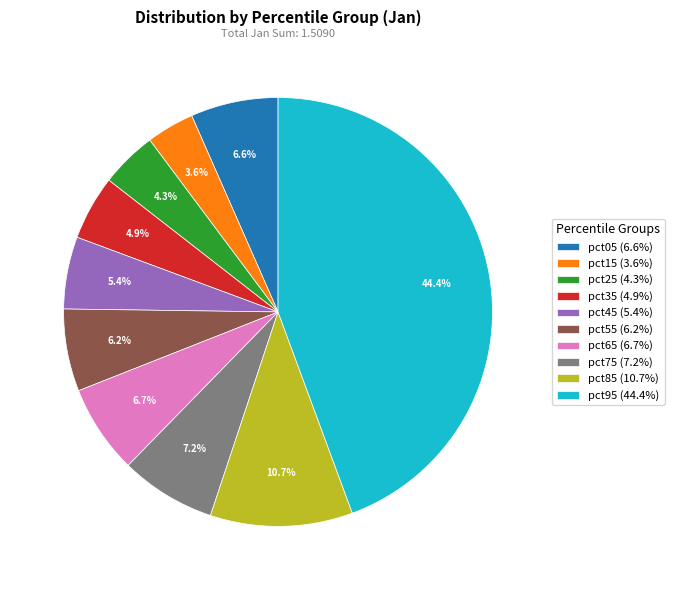

Does any single category account for the majority?

No